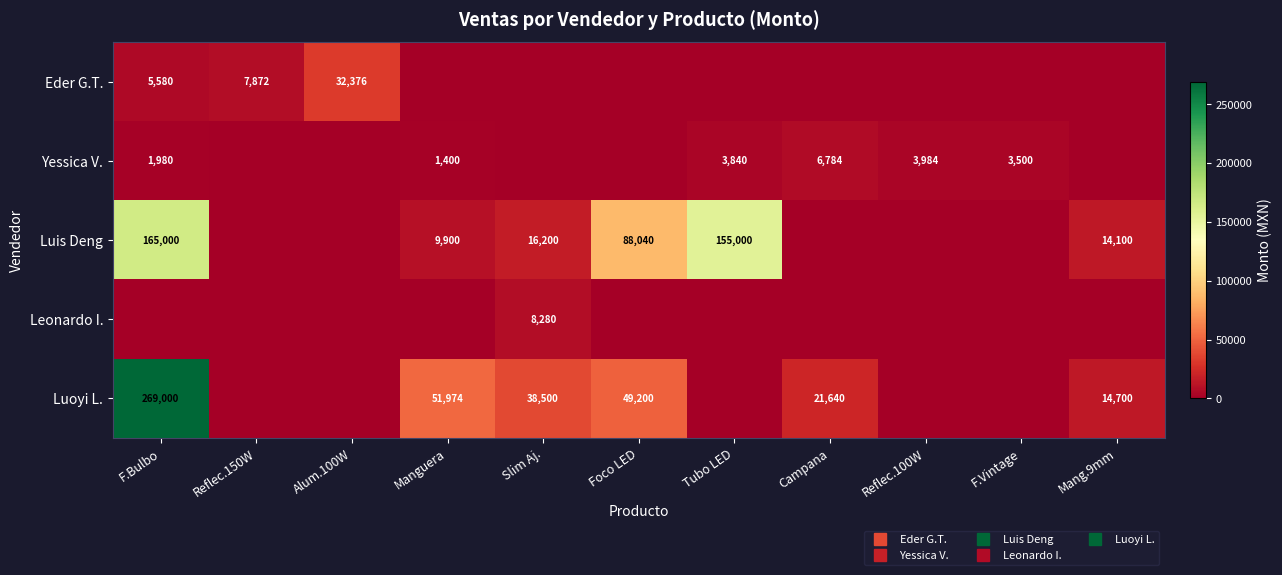

What is the highest value of the Leonardo I. series?

8280